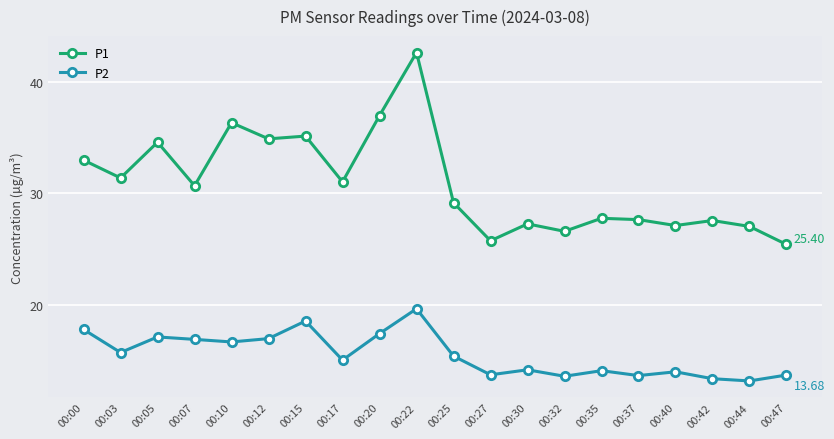

Where is the first local minimum for P1?

00:03